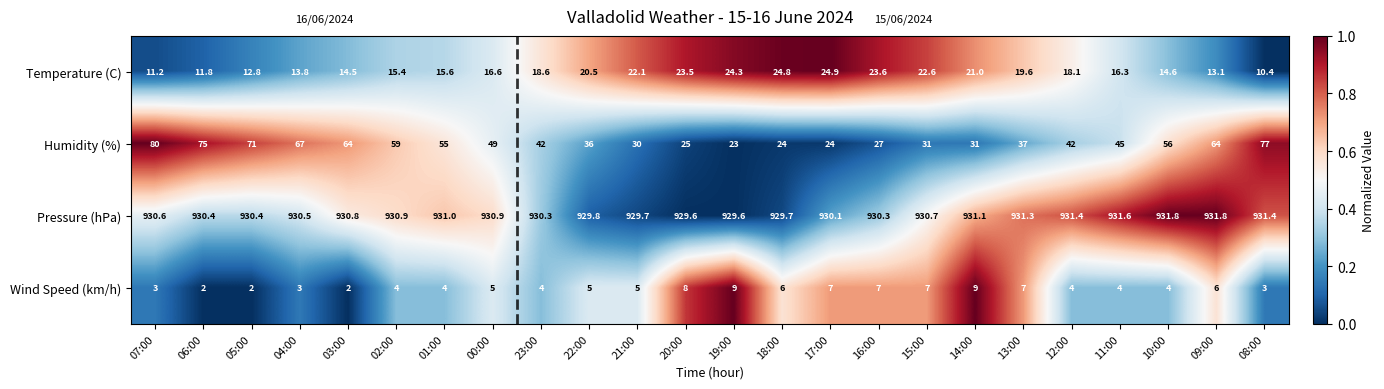

At which category is the sum across all series the highest?

07:00